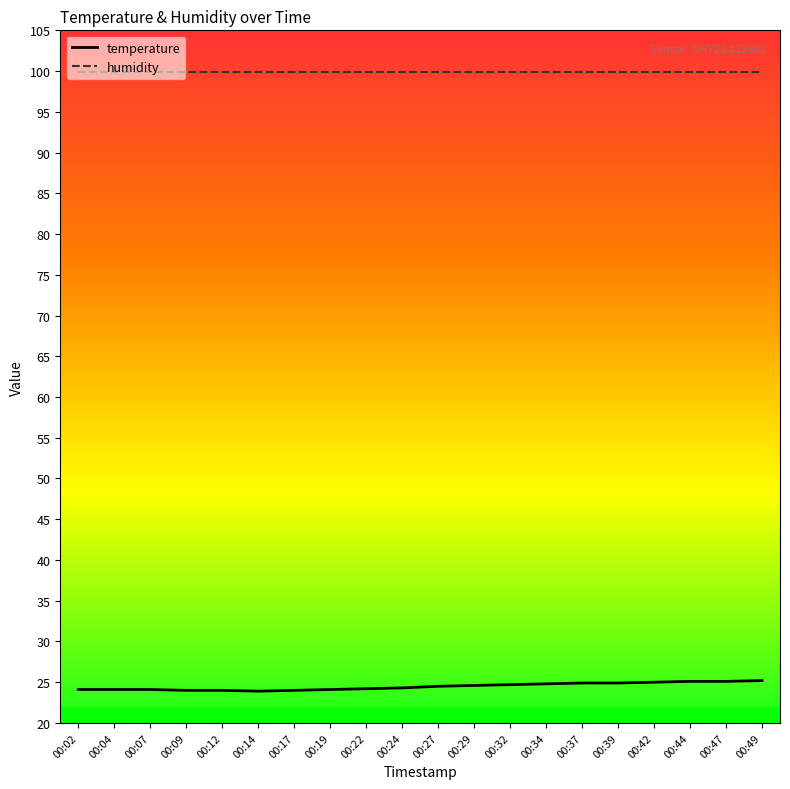

What is the total value across all series at 00:09?

123.9